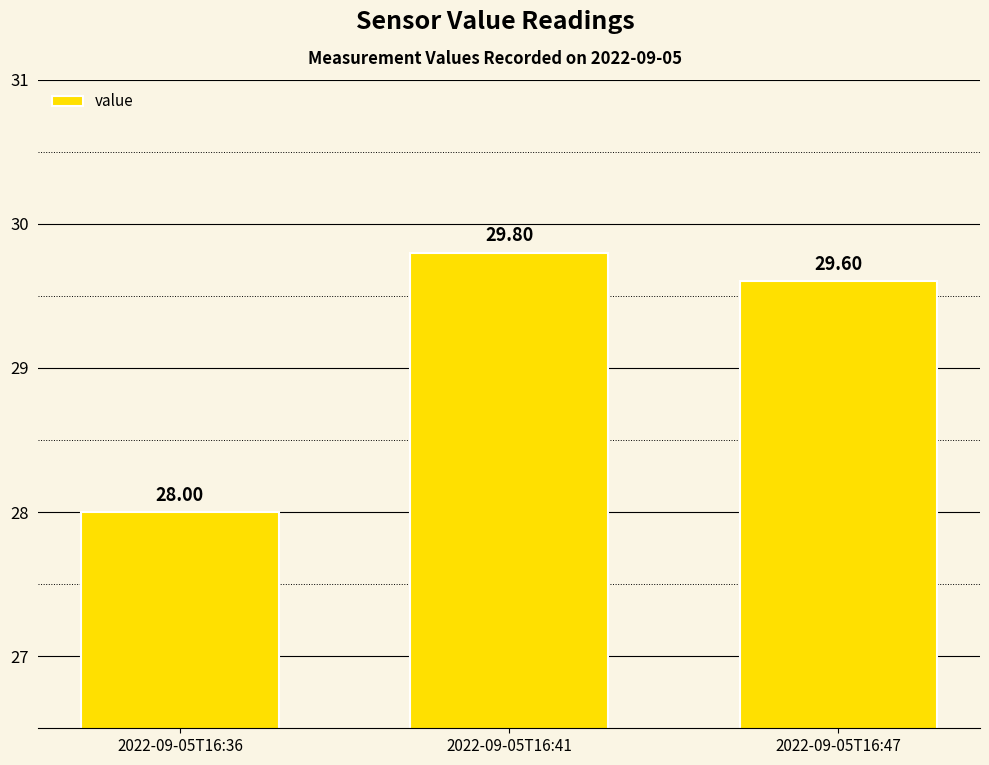

True or false: the data shows 29.8 at 2022-09-05T16:41.

True